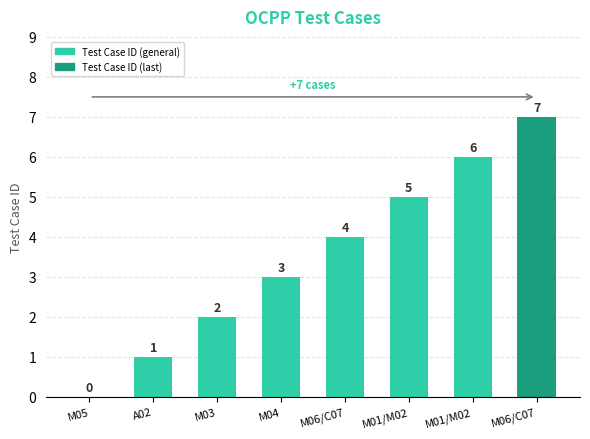

What is the label of the 3rd bar from the right?

M01/M02